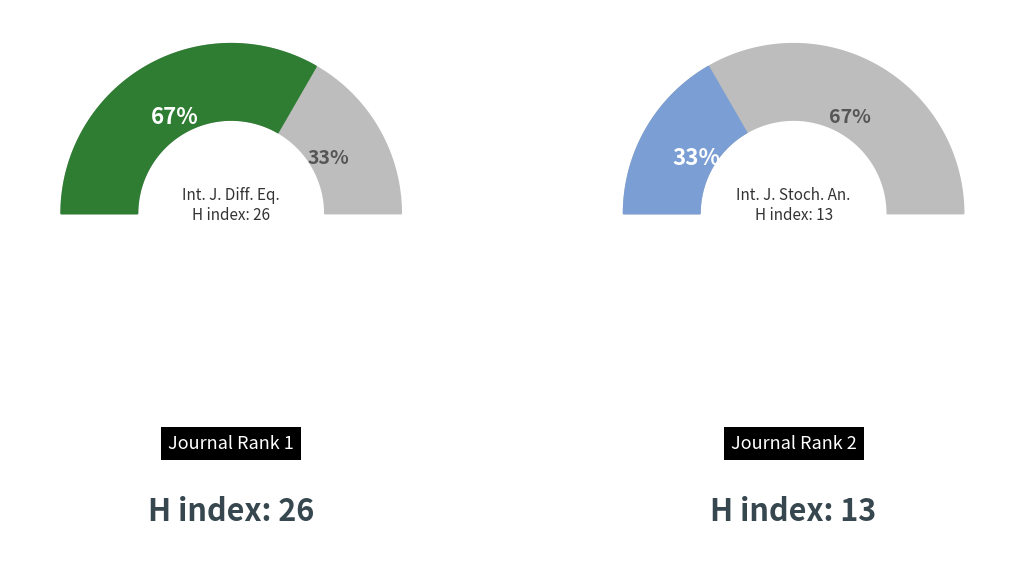

To the nearest percent, what portion does Rank 2 represent?

33%